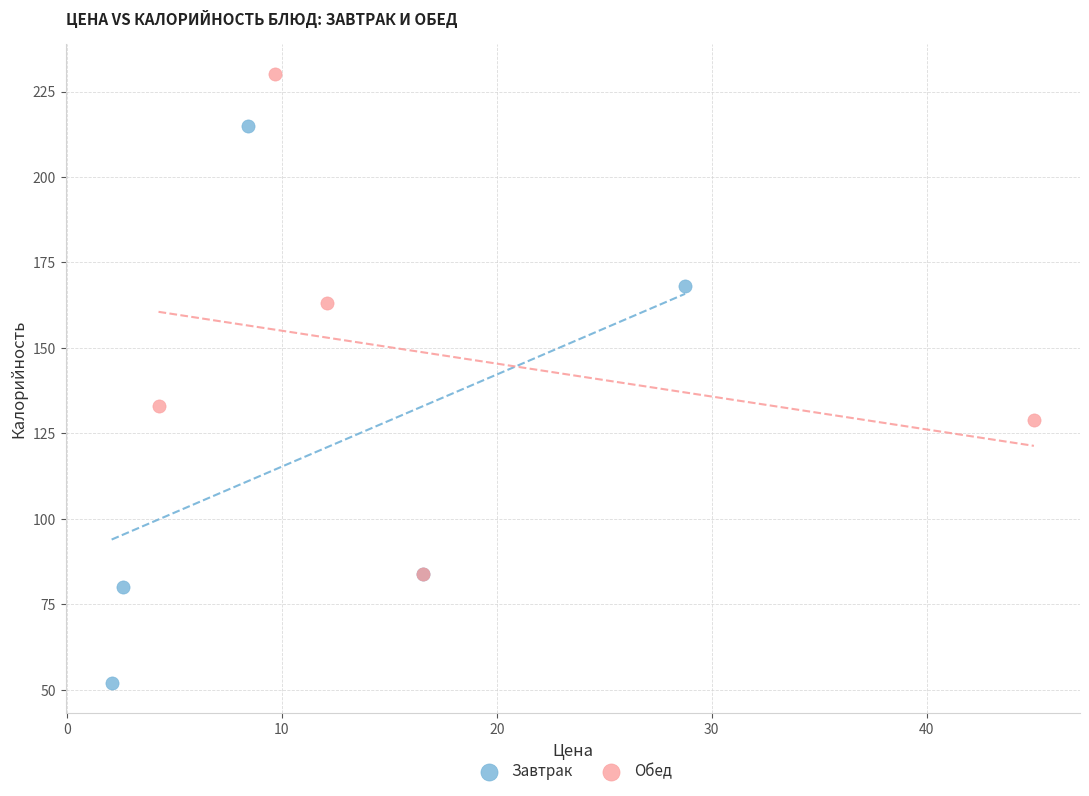

Which series contains the highest Y value?

Обед